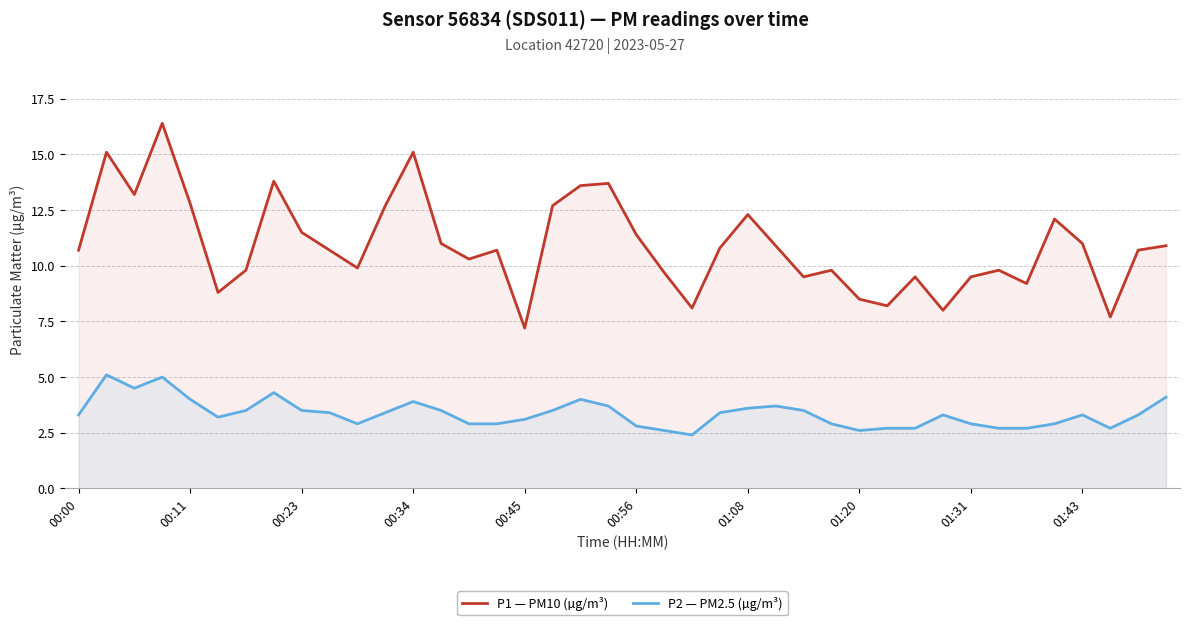

How many values in the P1 — PM10 (µg/m³) series exceed 10?

24